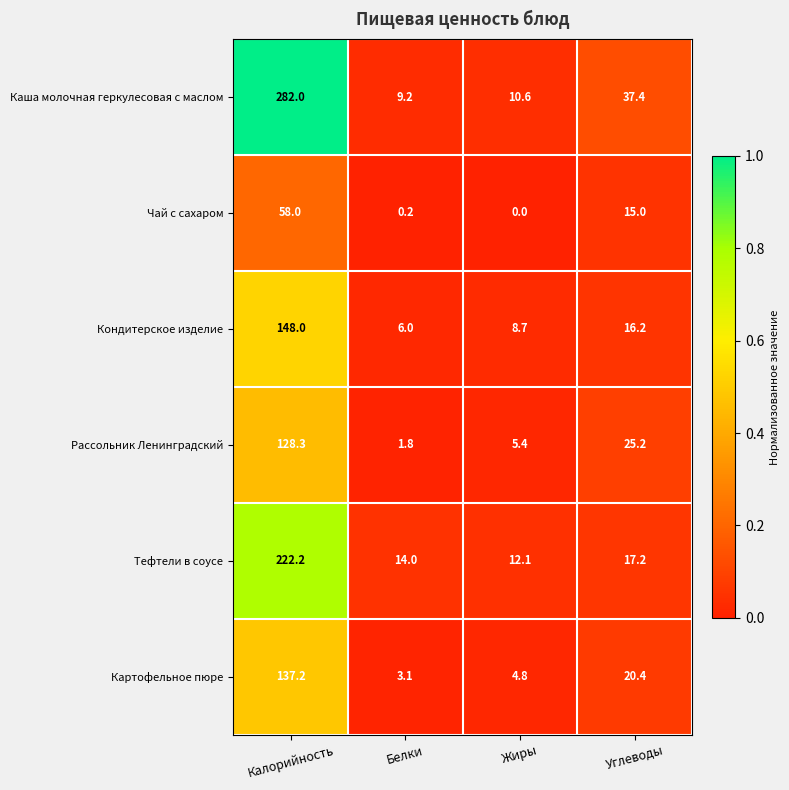

Reading right to left, list all the values displayed in this chart.

Каша молочная геркулесовая с маслом: Углеводы=37.4	Жиры=10.6	Белки=9.2	Калорийность=282.0
Чай с сахаром: Углеводы=15.0	Жиры=0.0	Белки=0.2	Калорийность=58.0
Кондитерское изделие: Углеводы=16.2	Жиры=8.7	Белки=6.0	Калорийность=148.0
Рассольник Ленинградский: Углеводы=25.2	Жиры=5.4	Белки=1.8	Калорийность=128.3
Тефтели в соусе: Углеводы=17.2	Жиры=12.1	Белки=14.0	Калорийность=222.2
Картофельное пюре: Углеводы=20.4	Жиры=4.8	Белки=3.1	Калорийность=137.2